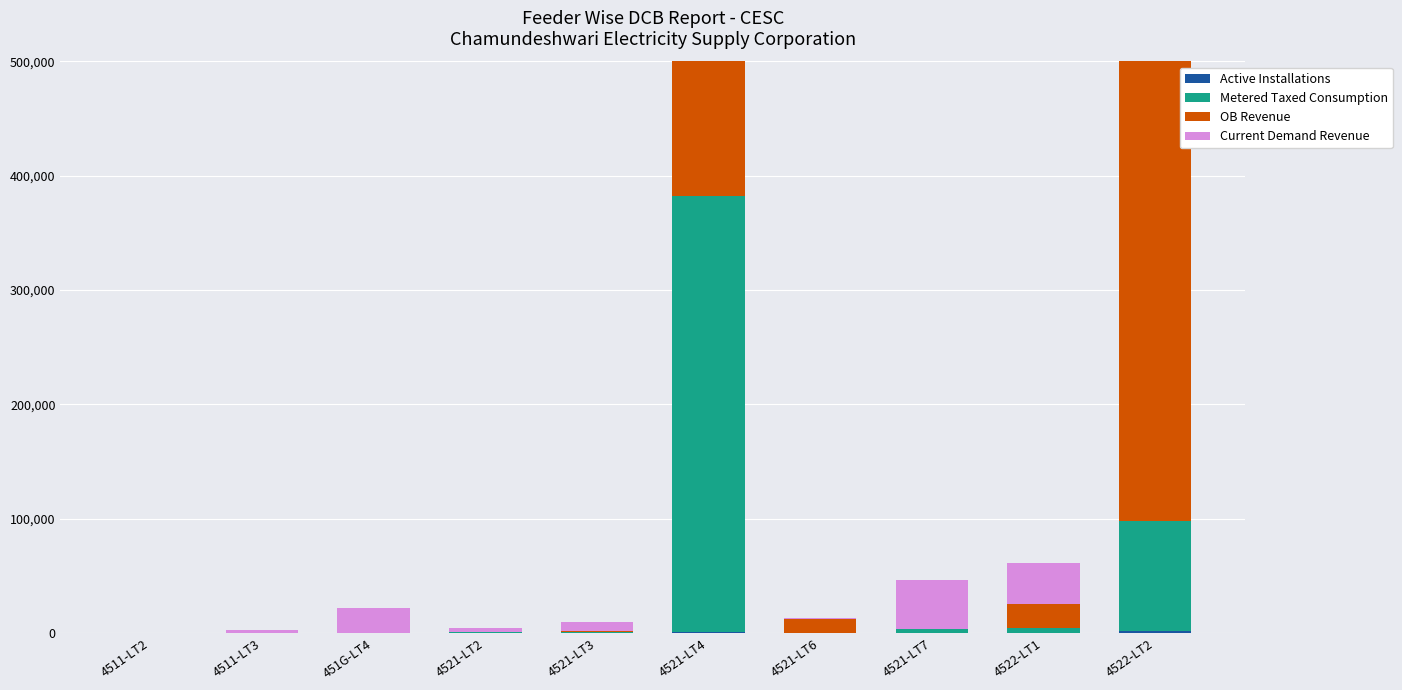

Which label corresponds to the smallest value in the chart?

451G-LT4